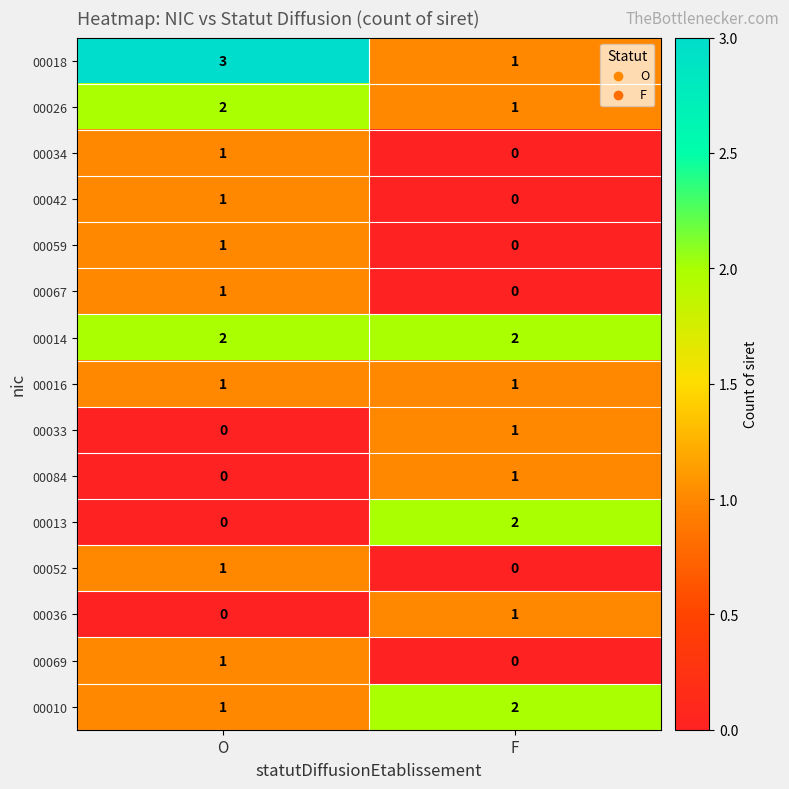

List the labels in order of 00042 value, smallest first.

F, O